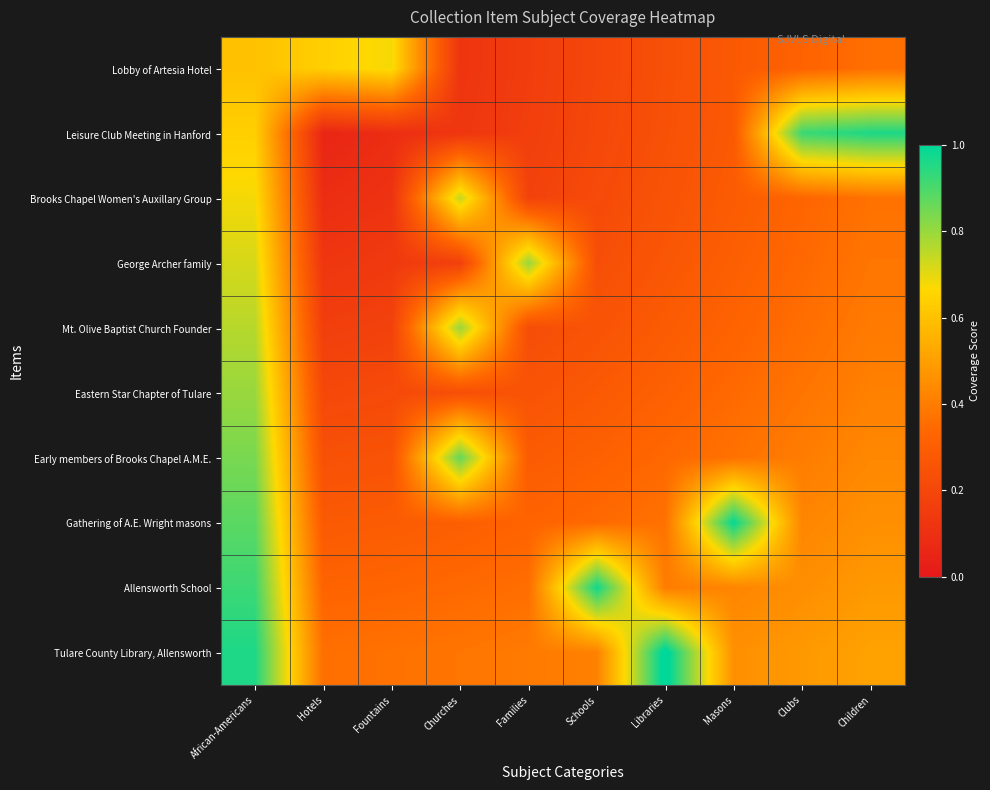

Reading right to left, extract all data points from this chart.

Lobby of Artesia Hotel: Children=0.4	Clubs=0.3	Masons=0.3	Libraries=0.2	Schools=0.2	Families=0.2	Churches=0.1	Fountains=0.7	Hotels=0.6	African-Americans=0.6
Leisure Club Meeting in Hanford: Children=1.0	Clubs=0.9	Masons=0.3	Libraries=0.2	Schools=0.2	Families=0.2	Churches=0.1	Fountains=0.1	Hotels=0.1	African-Americans=0.6
Brooks Chapel Women's Auxillary Group: Children=0.4	Clubs=0.3	Masons=0.3	Libraries=0.3	Schools=0.2	Families=0.2	Churches=0.7	Fountains=0.1	Hotels=0.1	African-Americans=0.7
George Archer family: Children=0.4	Clubs=0.3	Masons=0.3	Libraries=0.3	Schools=0.2	Families=0.8	Churches=0.2	Fountains=0.1	Hotels=0.1	African-Americans=0.7
Mt. Olive Baptist Church Founder: Children=0.4	Clubs=0.4	Masons=0.3	Libraries=0.3	Schools=0.3	Families=0.2	Churches=0.8	Fountains=0.2	Hotels=0.2	African-Americans=0.8
Eastern Star Chapter of Tulare: Children=0.4	Clubs=0.4	Masons=0.3	Libraries=0.3	Schools=0.3	Families=0.3	Churches=0.2	Fountains=0.2	Hotels=0.2	African-Americans=0.8
Early members of Brooks Chapel A.M.E.: Children=0.4	Clubs=0.4	Masons=0.4	Libraries=0.3	Schools=0.3	Families=0.3	Churches=0.9	Fountains=0.3	Hotels=0.2	African-Americans=0.8
Gathering of A.E. Wright masons: Children=0.5	Clubs=0.4	Masons=1.0	Libraries=0.4	Schools=0.3	Families=0.3	Churches=0.3	Fountains=0.3	Hotels=0.3	African-Americans=0.9
Allensworth School: Children=0.5	Clubs=0.5	Masons=0.4	Libraries=0.4	Schools=1.0	Families=0.4	Churches=0.3	Fountains=0.3	Hotels=0.3	African-Americans=0.9
Tulare County Library, Allensworth: Children=0.5	Clubs=0.5	Masons=0.5	Libraries=1.0	Schools=0.4	Families=0.4	Churches=0.4	Fountains=0.4	Hotels=0.4	African-Americans=1.0